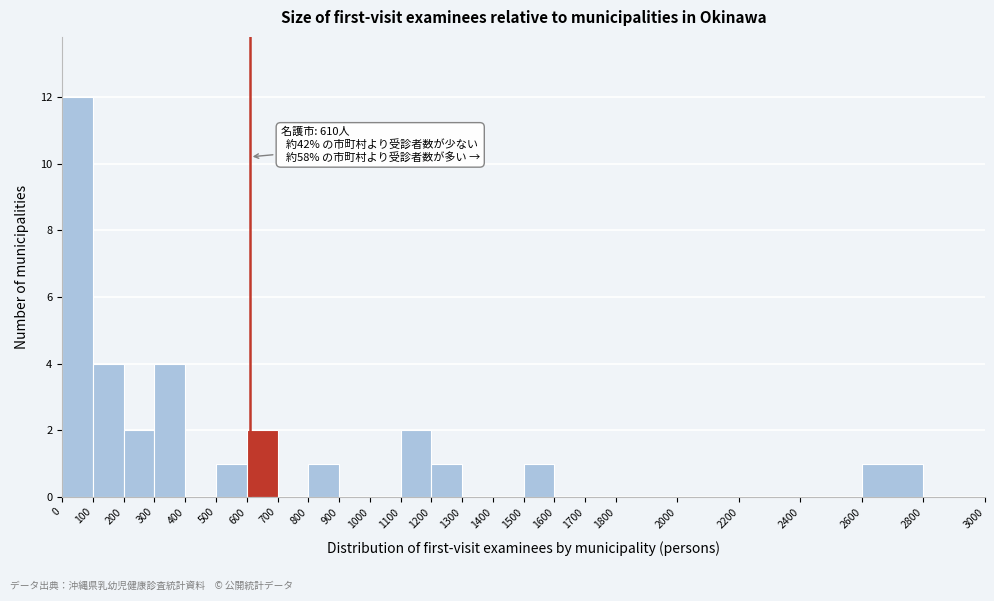

Which range on the x-axis has the tallest bar?

0 to 100